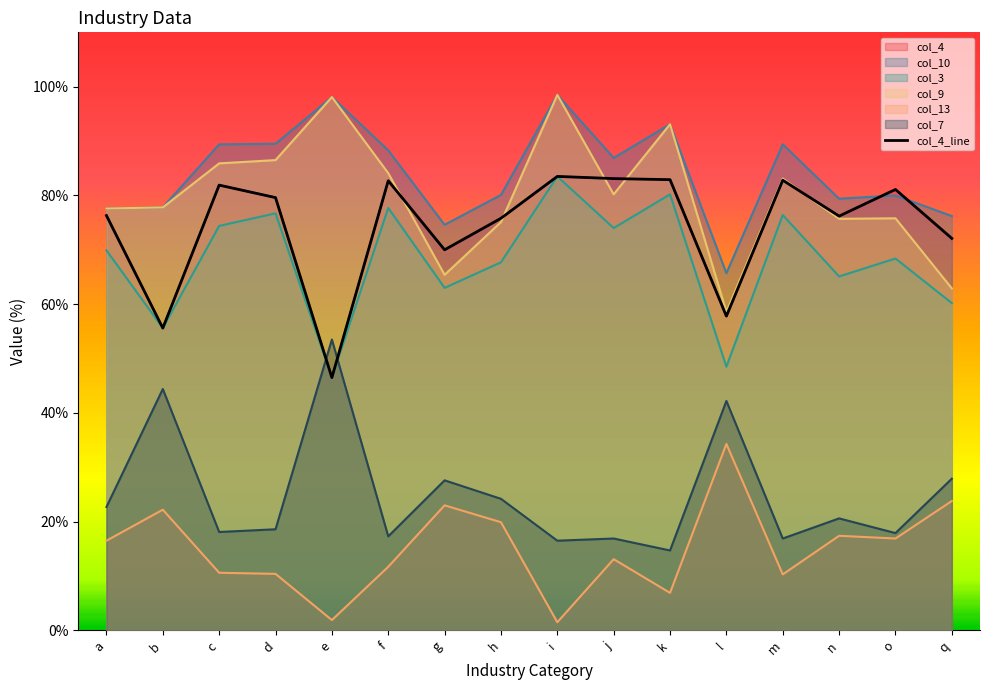

Rank the categories by value from lowest to highest.

e, b, l, g, q, h, n, a, d, o, c, f, m, k, j, i